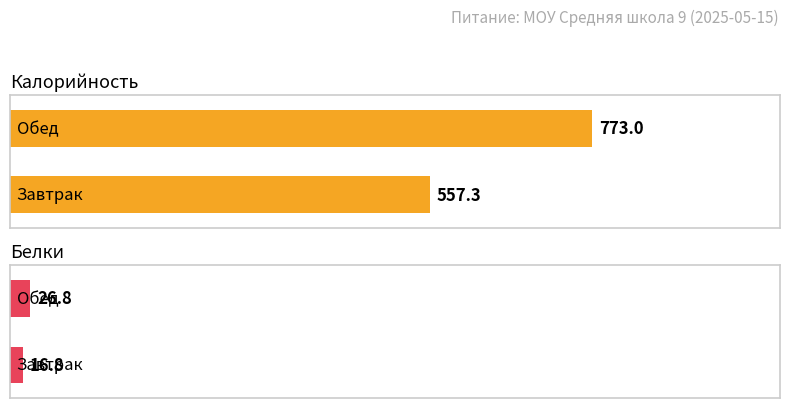

Which series has the widest spread of values?

Калорийность